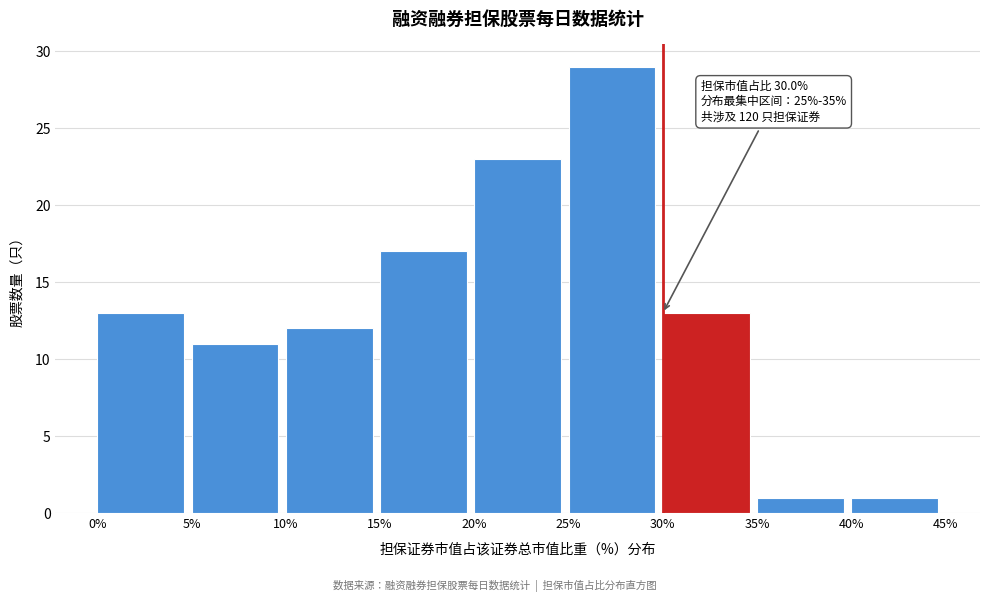

Which range on the x-axis has the tallest bar?

25% to 30%